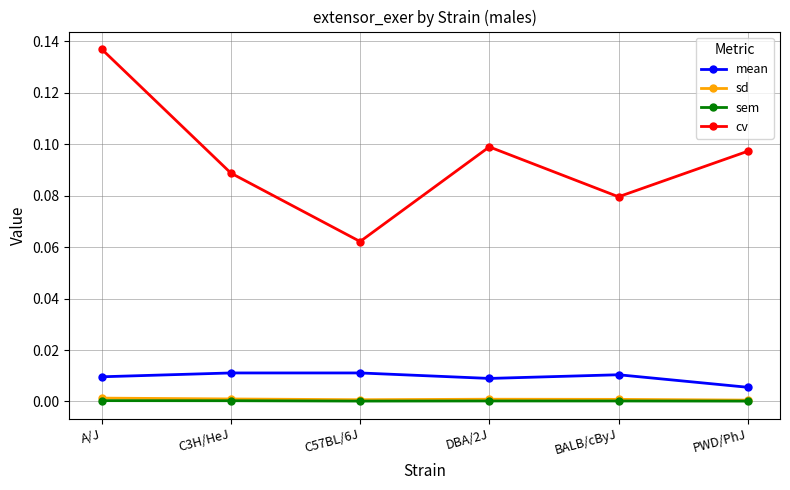

The cv series shows 0.2 at A/J. True or false?

False